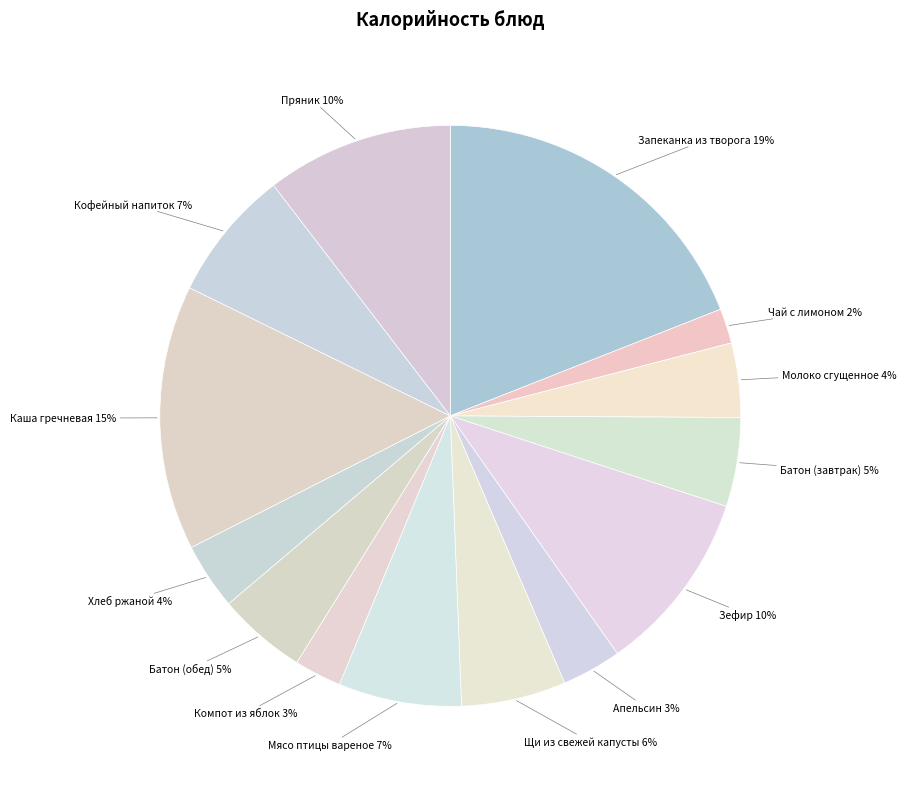

How many segments does this pie chart have?

14